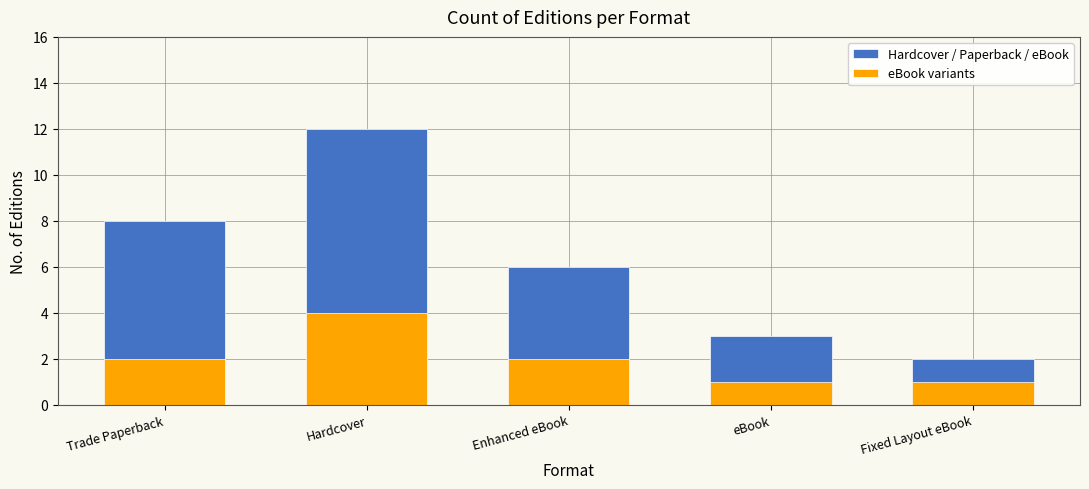

How many bars are there in total?

10